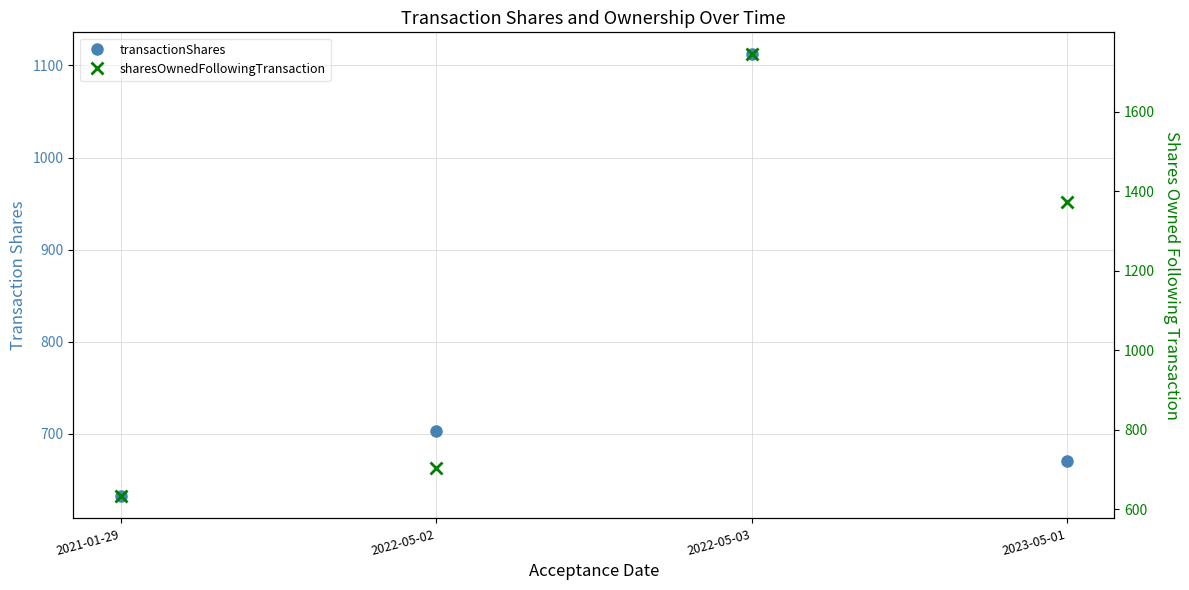

True or false: transactionShares and sharesOwnedFollowingTransaction cross at least once.

False